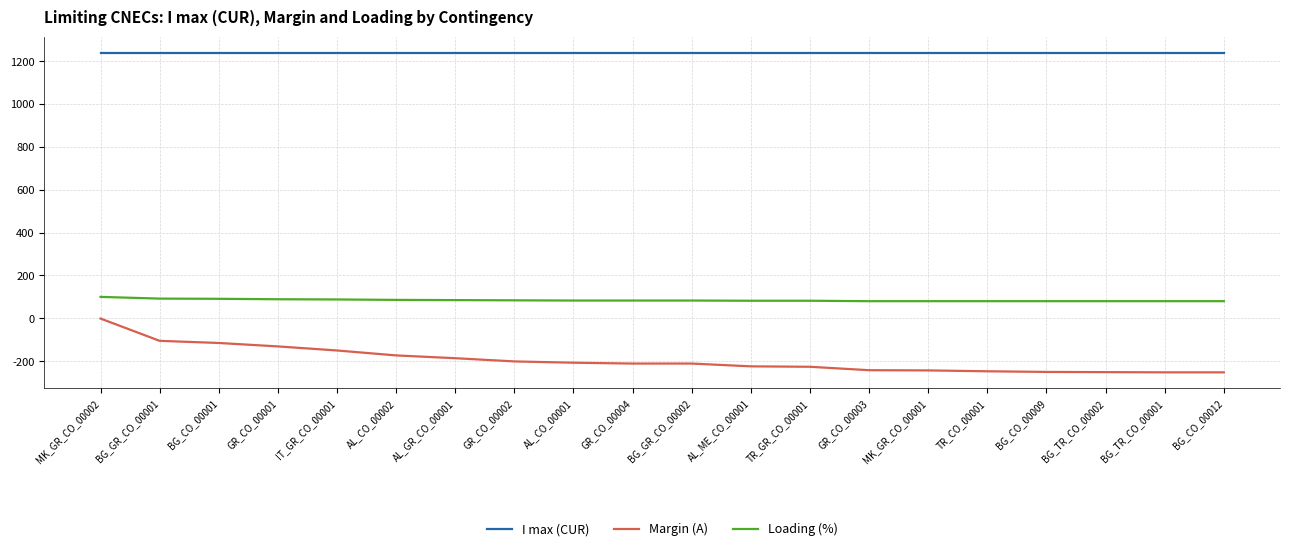

True or false: Loading (%) and Margin (A) cross at least once.

False